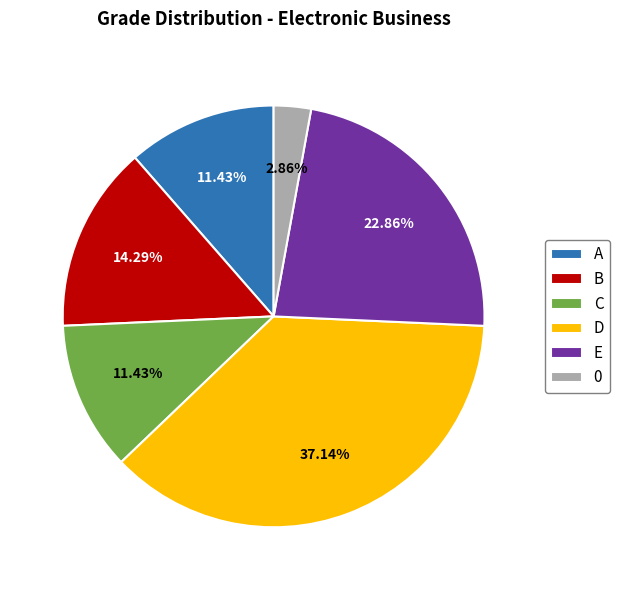

Which category has the biggest portion of the pie?

D